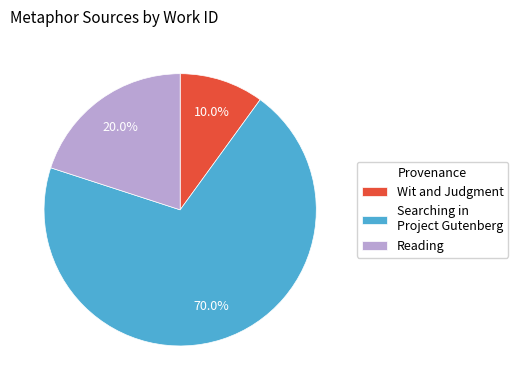

Is there a majority slice in this chart?

Yes